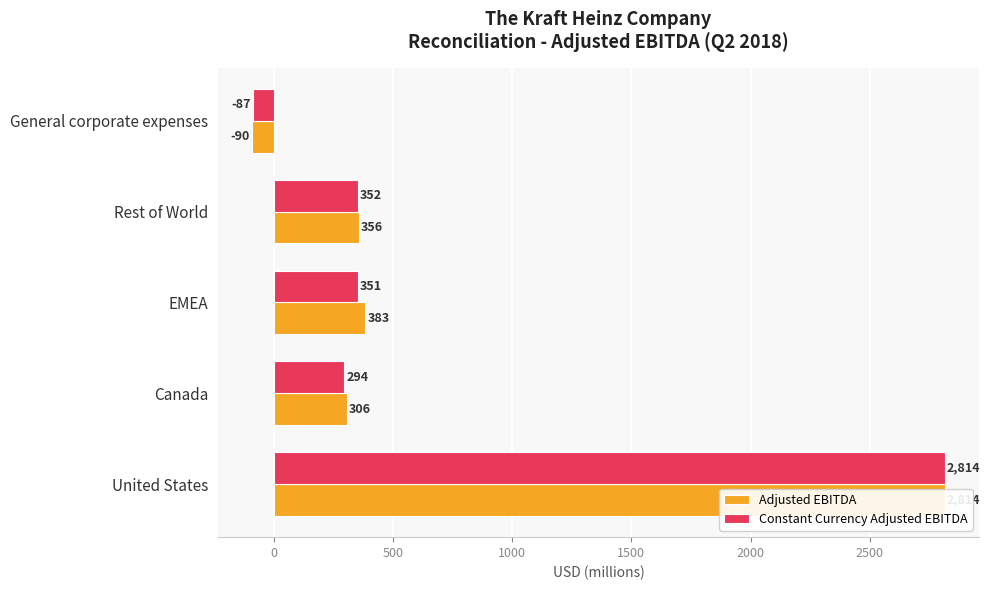

Which series has the largest total across all categories?

Adjusted EBITDA